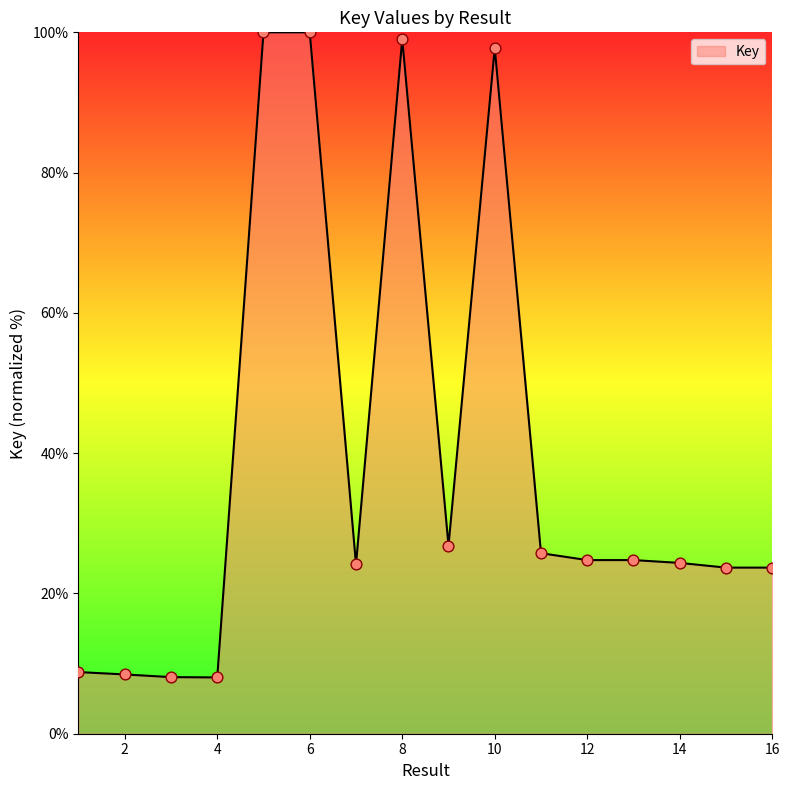

What is the maximum value shown in the chart?

100.0